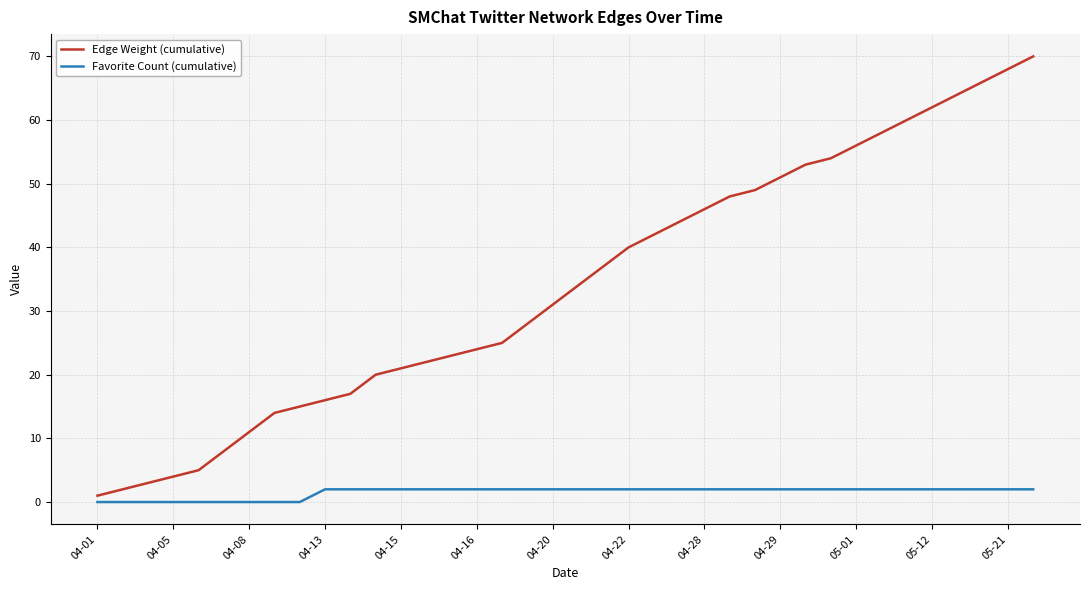

Which series has the widest spread of values?

Edge Weight (cumulative)